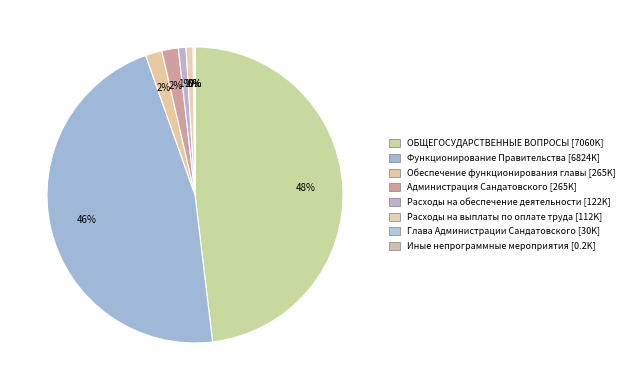

Do Администрация Сандатовского and Обеспечение функционирования главы together represent more than half of the pie?

No